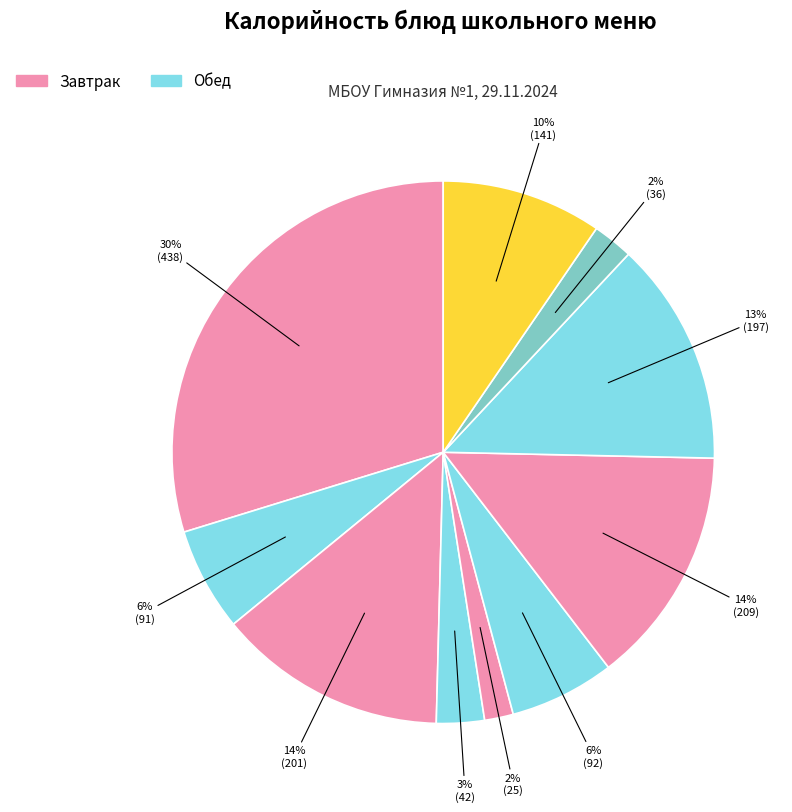

How many slices are in this pie chart?

10